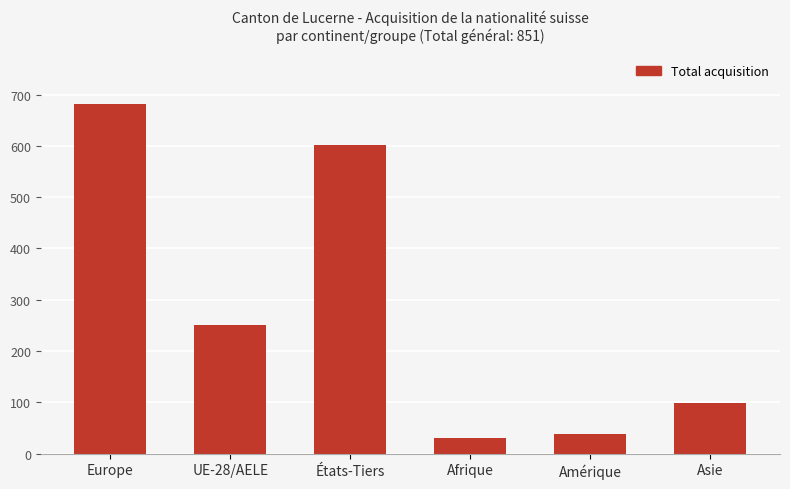

What is the label of the 2nd bar from the left?

UE-28/AELE